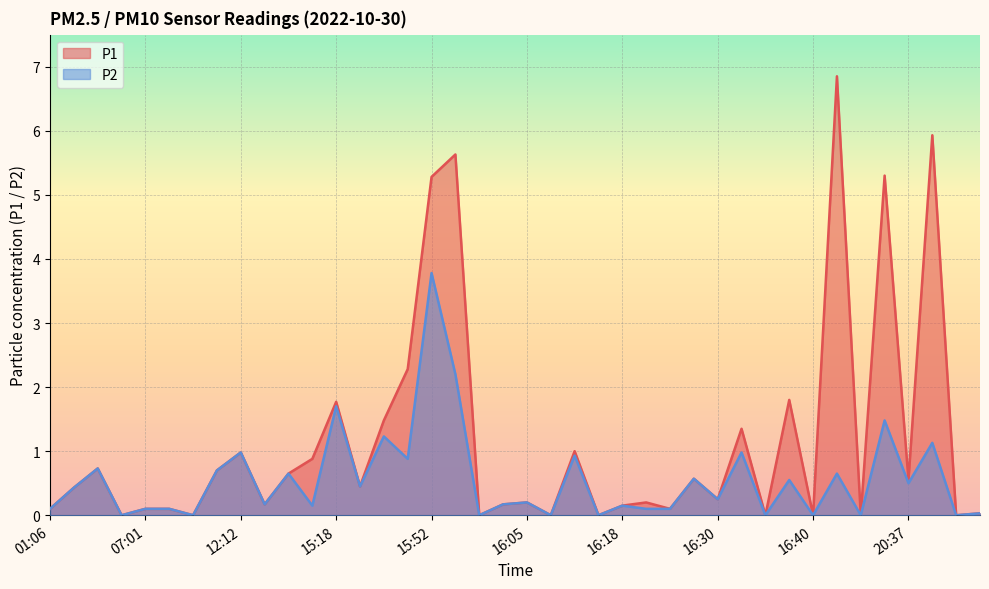

How many positive values does the P2 series have?

31